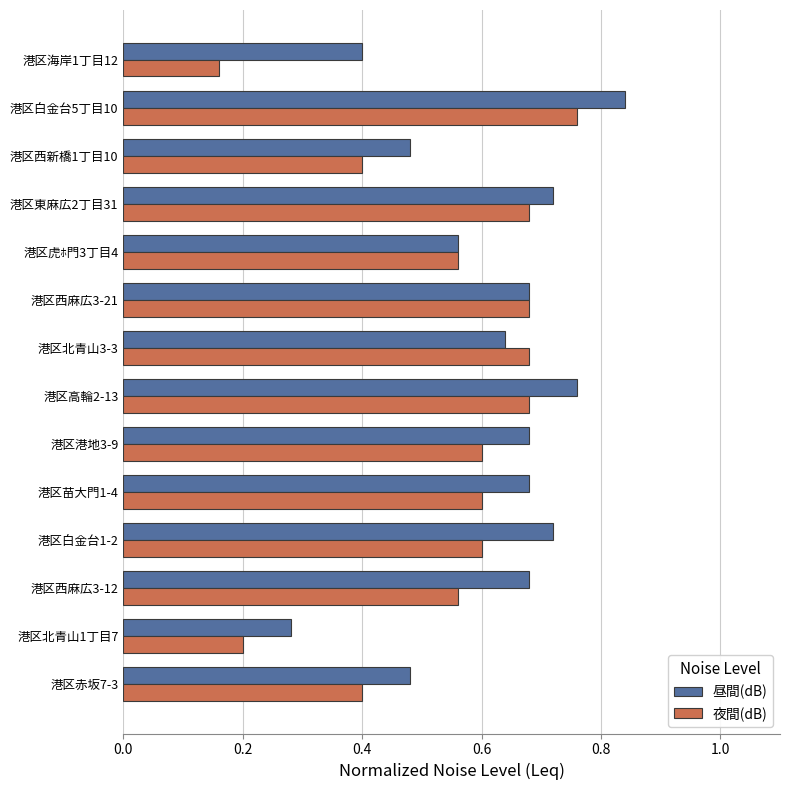

Rank the series by their maximum value, from lowest to highest.

夜間(dB), 昼間(dB)